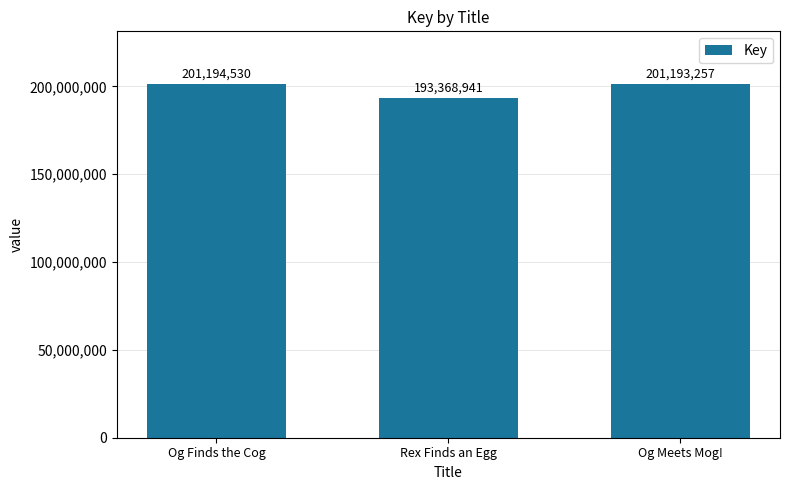

Reading left to right, extract all data points from this chart.

201194530	193368941	201193257